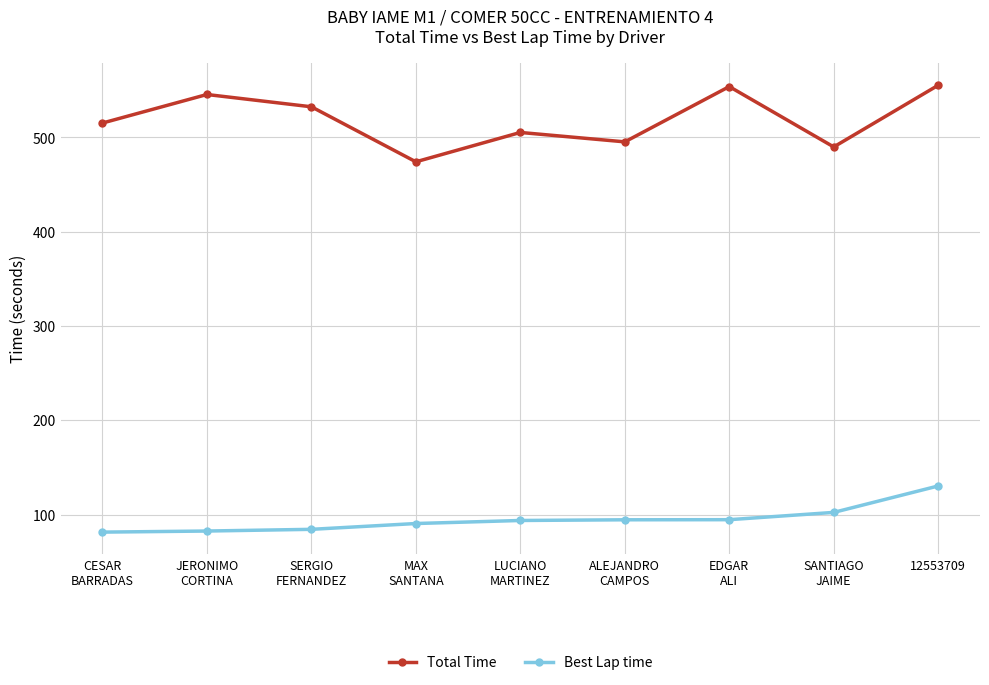

What position from the left is EDGAR
ALI?

7